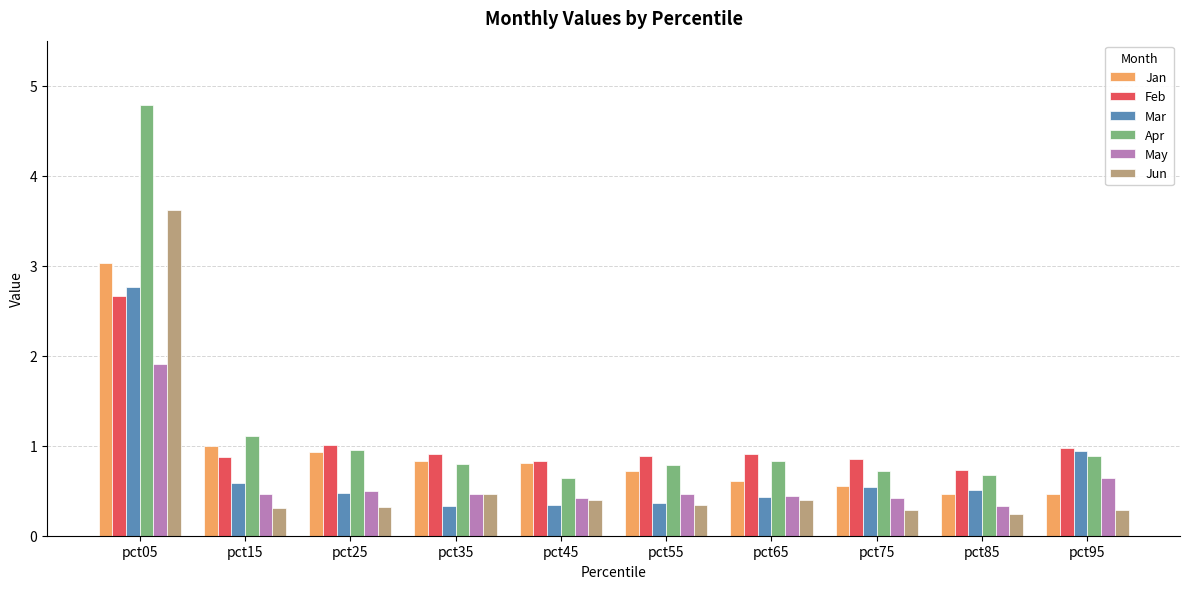

At how many categories does at least one series exceed 2?

1